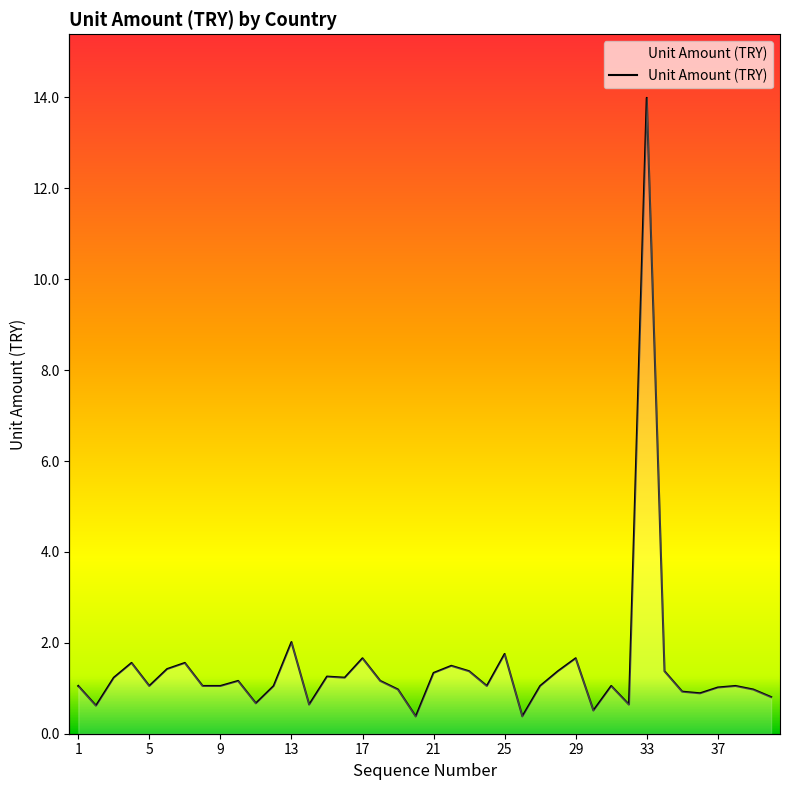

How many data points does each series have?

40